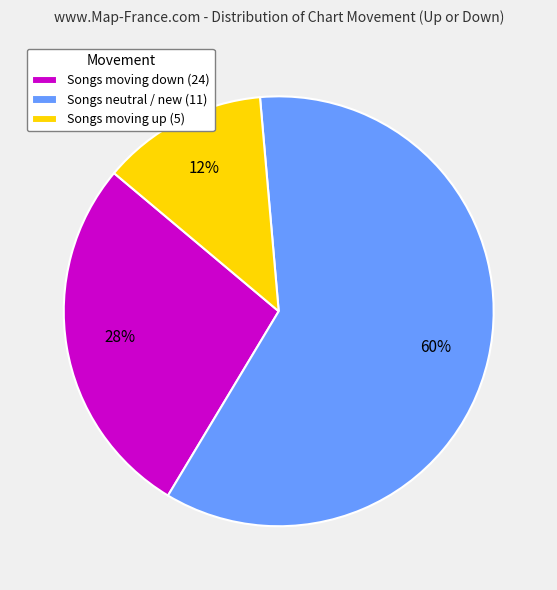

Which slice represents more than half of the pie?

Songs neutral / new (11)